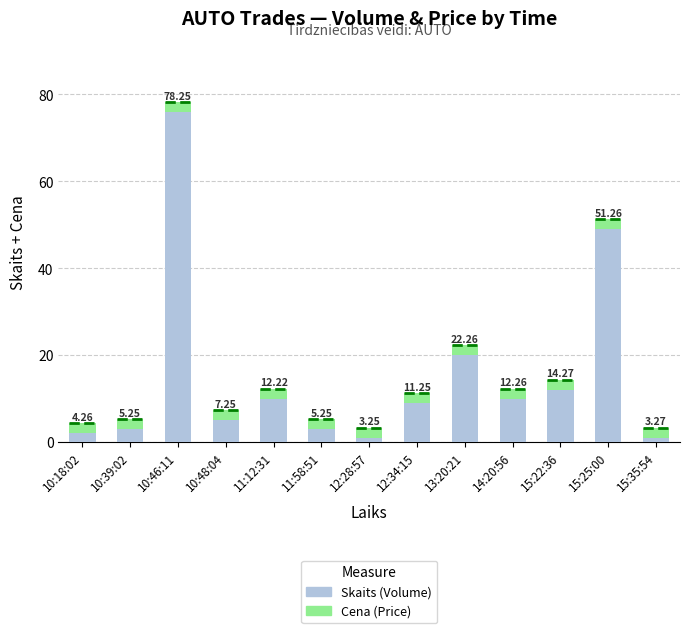

Reading right to left, transcribe all the data shown in this chart.

Skaits: 15:35:54=1.0	15:25:00=49.0	15:22:36=12.0	14:20:56=10.0	13:20:21=20.0	12:34:15=9.0	12:28:57=1.0	11:58:51=3.0	11:12:31=10.0	10:48:04=5.0	10:46:11=76.0	10:39:02=3.0	10:18:02=2.0
Cena: 15:35:54=2.3	15:25:00=2.3	15:22:36=2.3	14:20:56=2.3	13:20:21=2.3	12:34:15=2.2	12:28:57=2.2	11:58:51=2.3	11:12:31=2.2	10:48:04=2.2	10:46:11=2.2	10:39:02=2.2	10:18:02=2.3